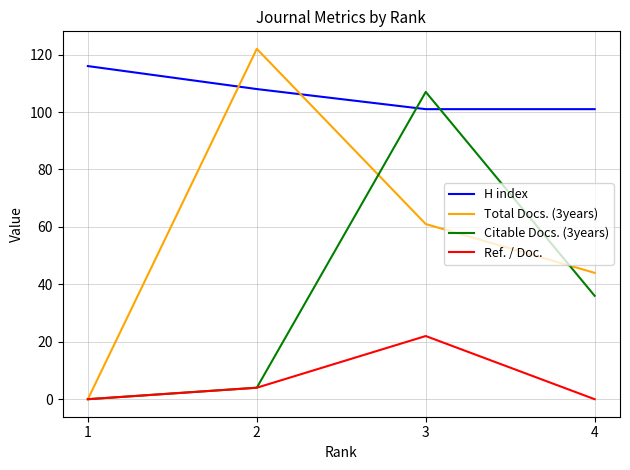

True or false: H index has a value of 55 at 1.

False